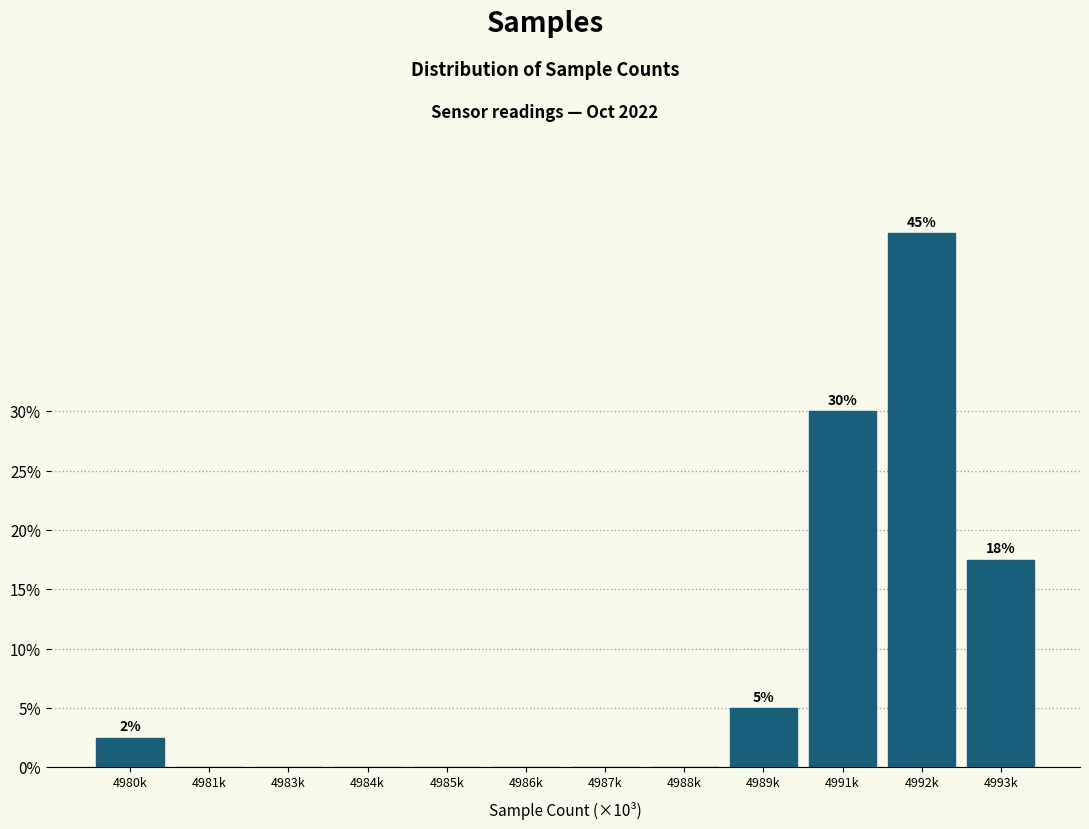

Reading left to right, extract all data points from this chart.

4980k=2.5	4981k=0.0	4983k=0.0	4984k=0.0	4985k=0.0	4986k=0.0	4987k=0.0	4988k=0.0	4989k=5.0	4991k=30.0	4992k=45.0	4993k=17.5